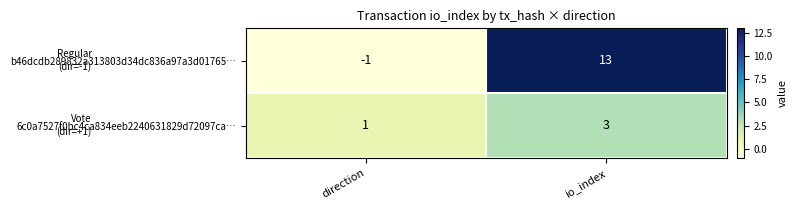

At how many categories does at least one series exceed 8?

1